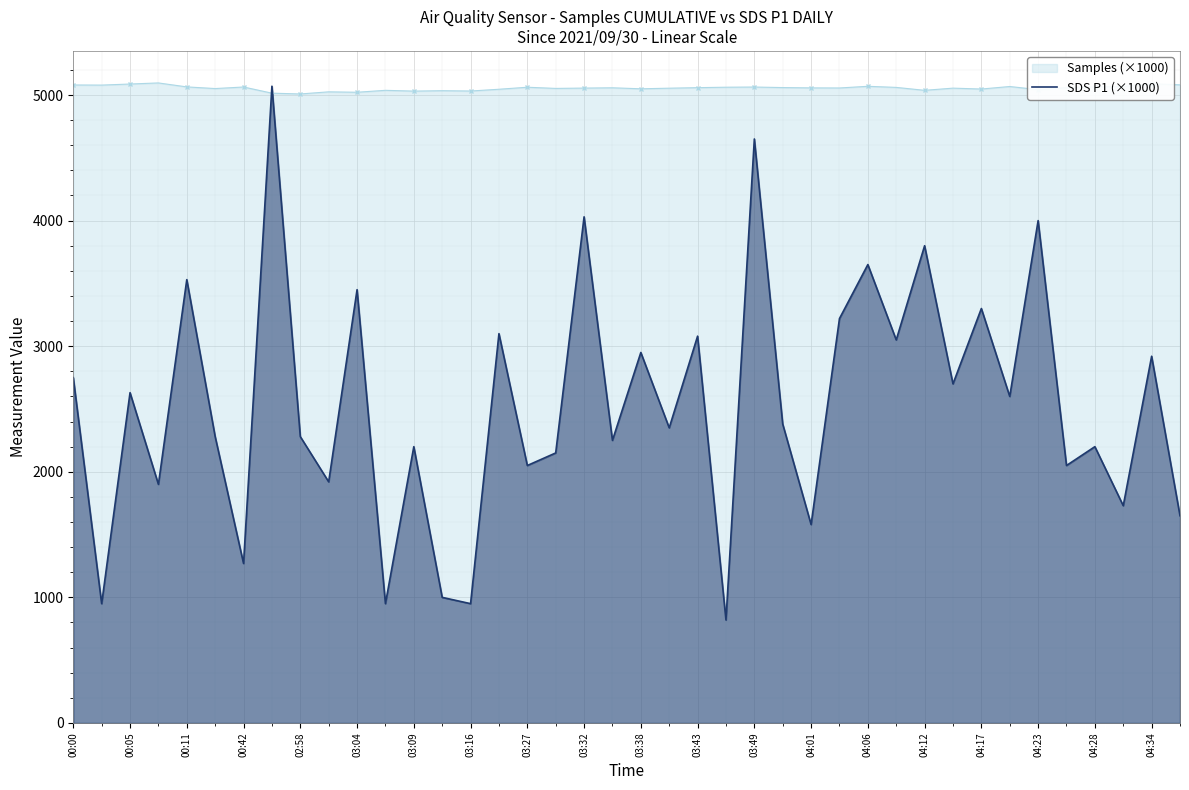

The value of SDS P1 (×1000) at 04:01 is 1580.0. True or false?

True